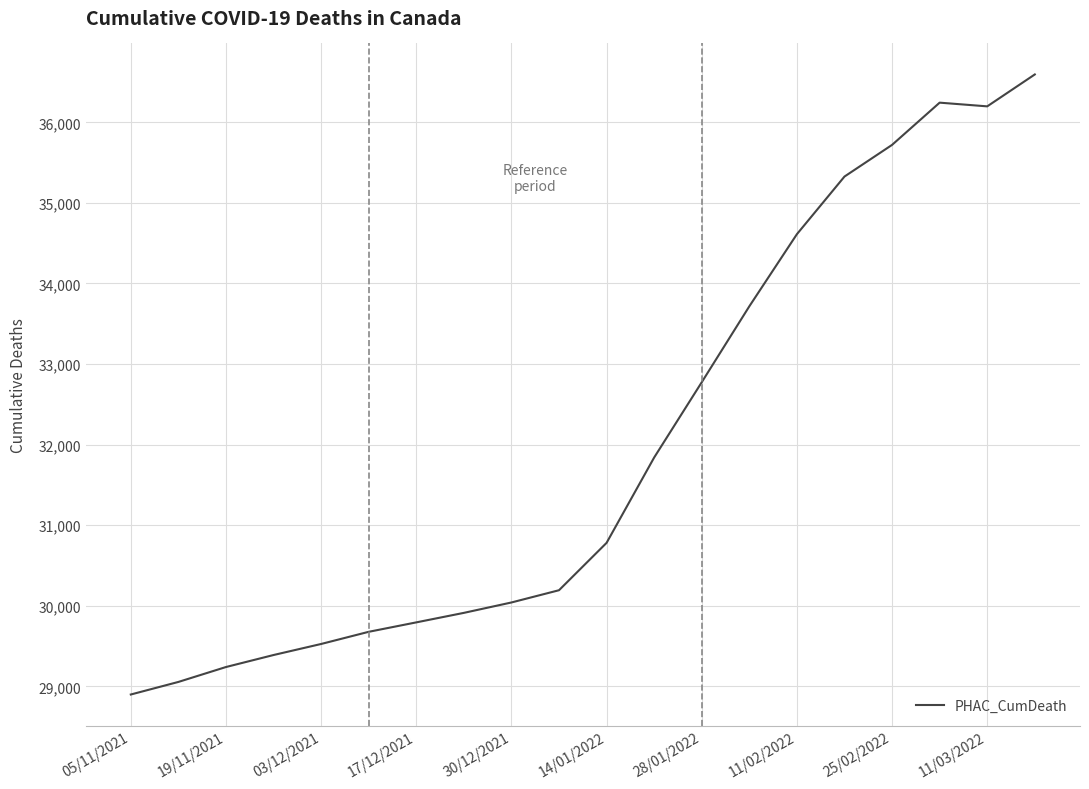

What is the smallest value displayed?

28900